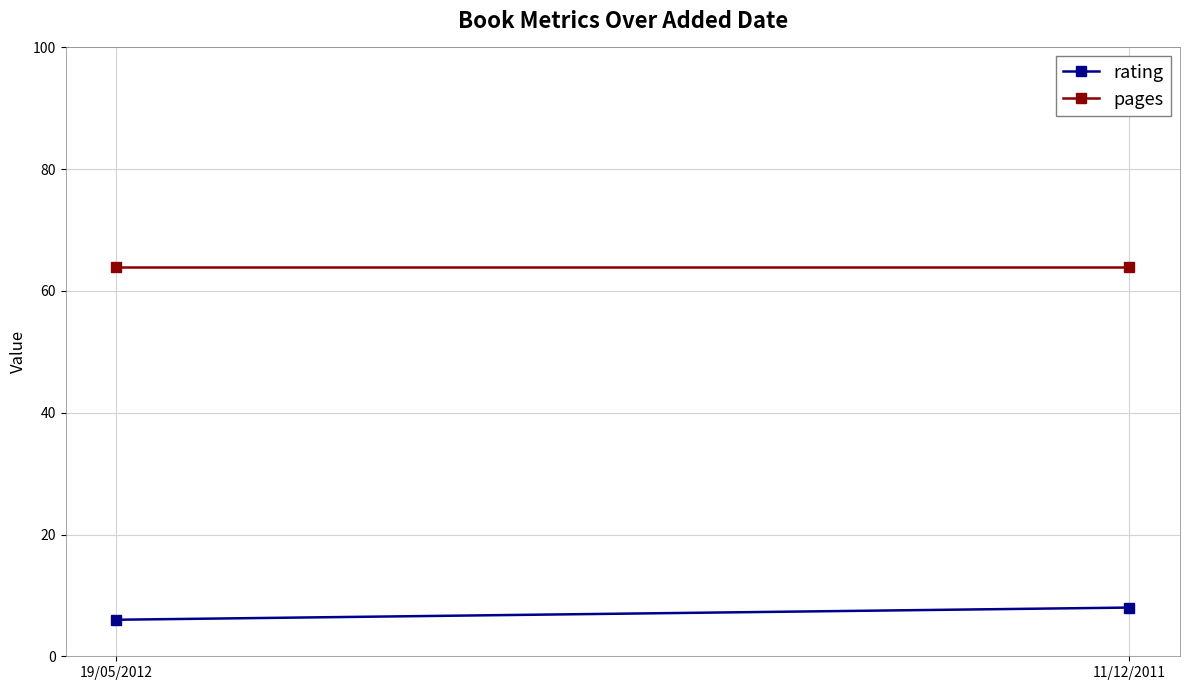

Read the pages value at 11/12/2011.

64